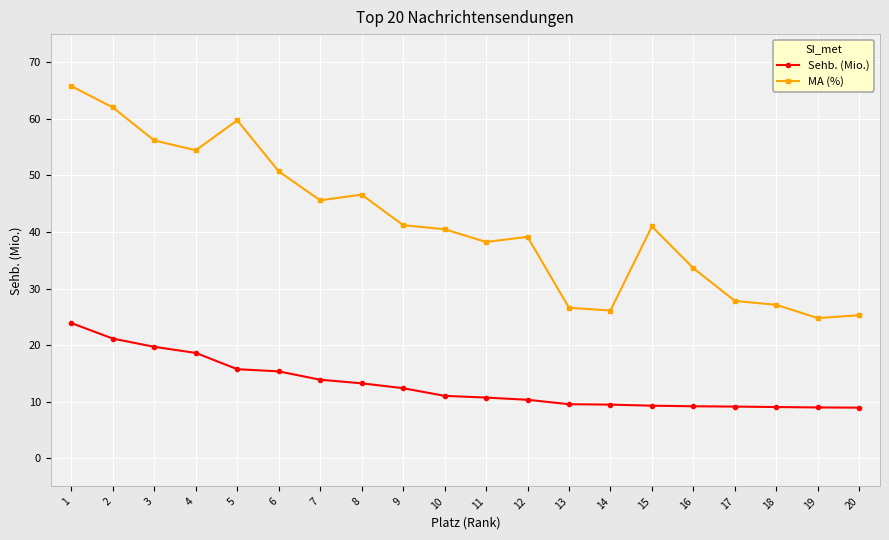

What is the approximate value of Sehb. (Mio.) at 18?

9.0